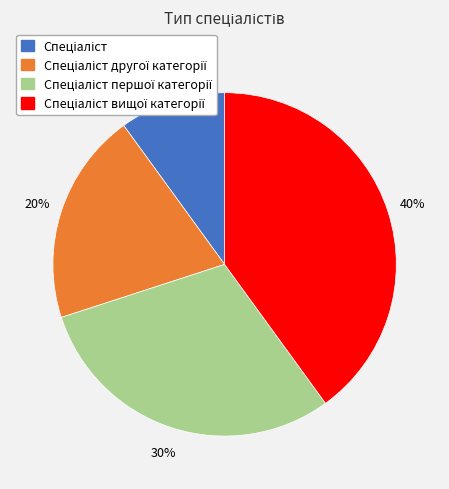

Count the number of slices in the pie.

4